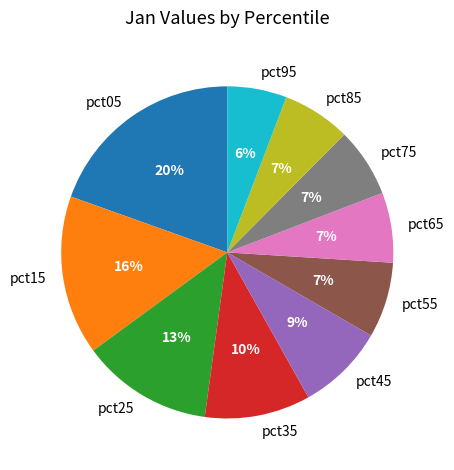

To the nearest percent, what percentage of the pie is pct35?

10%